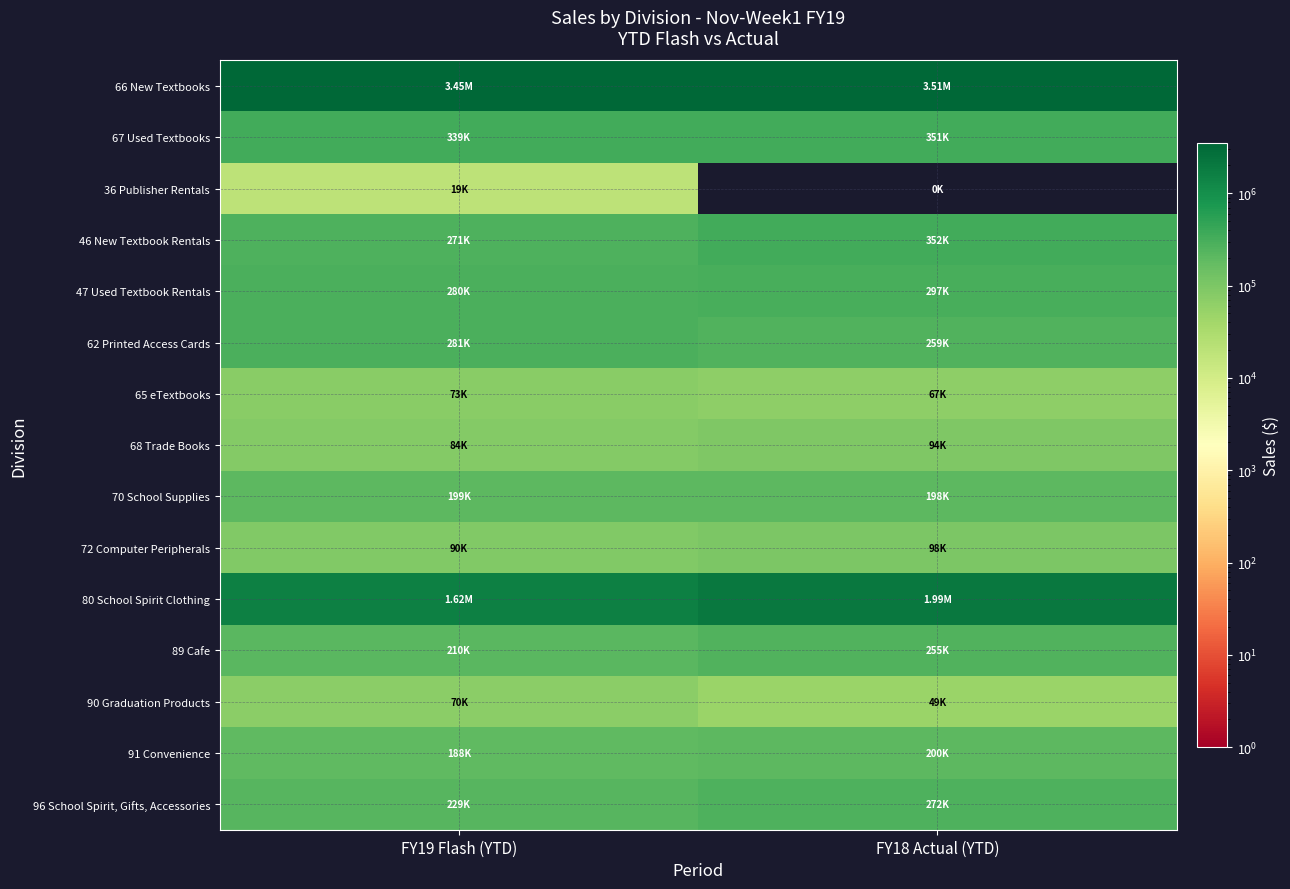

What is the spread (max minus min) of values at FY19 Flash (YTD)?

3427996